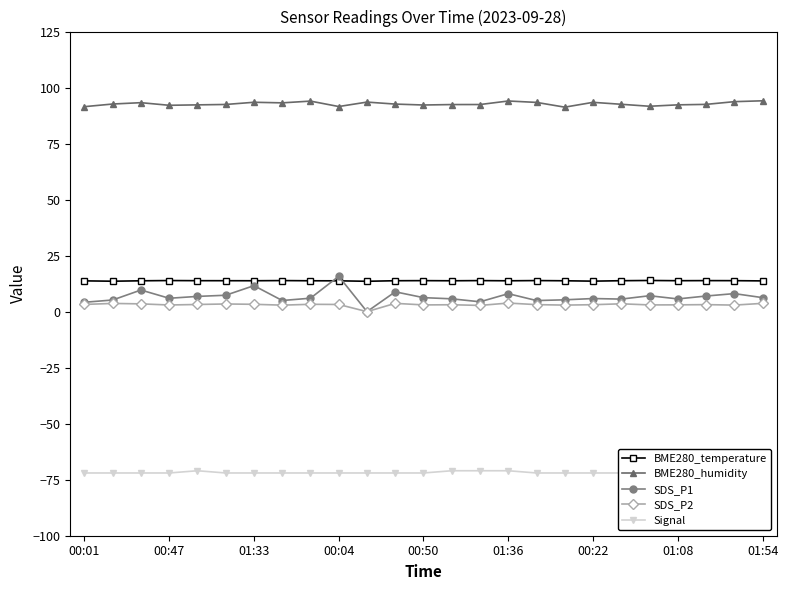

True or false: SDS_P1 and BME280_humidity cross at least once.

False